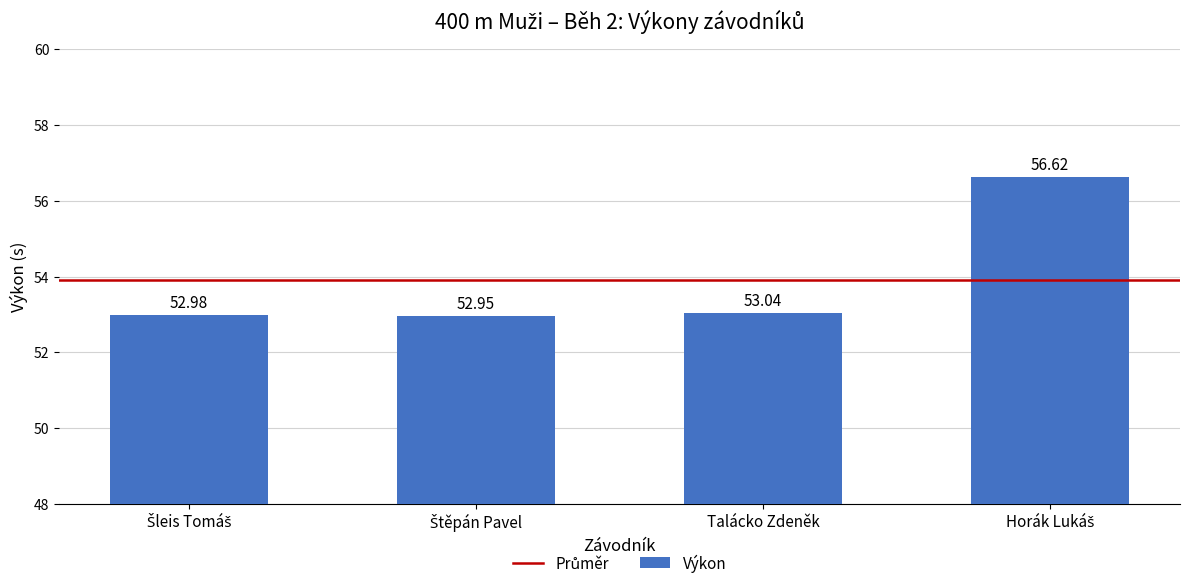

Are the bars horizontal?

No